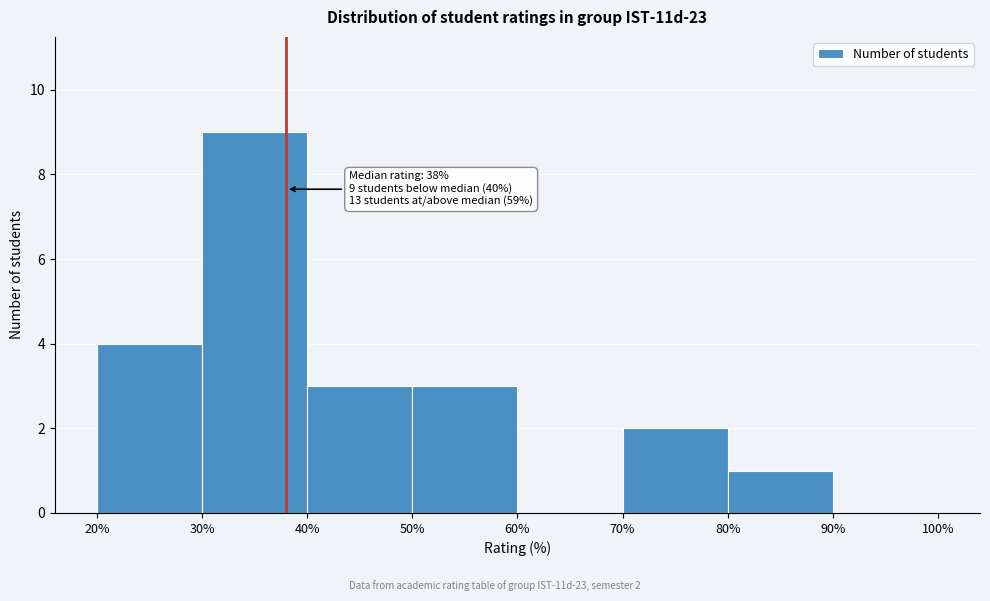

Which range on the x-axis has the tallest bar?

30% to 40%